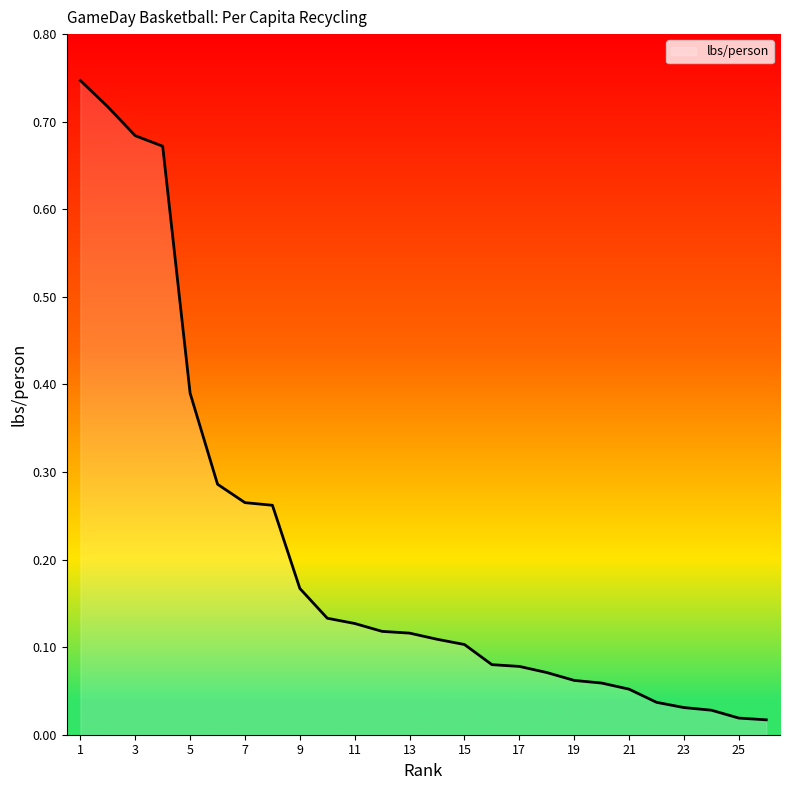

Does the chart display data point markers on the line(s)?

No